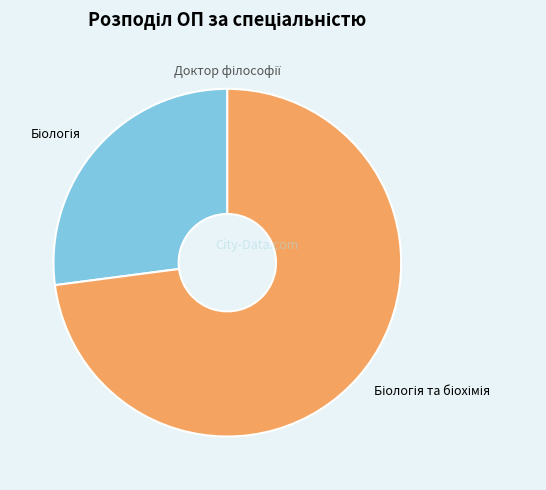

Does any single category account for the majority?

Yes